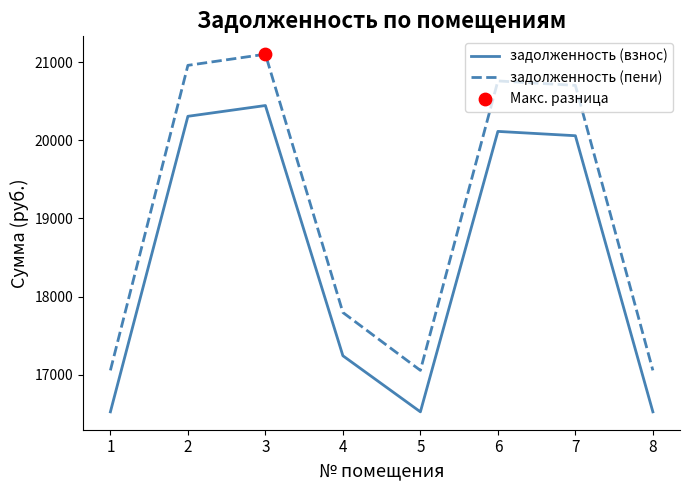

Between 6 and 8, which series saw the biggest shift?

задолженность (пени)